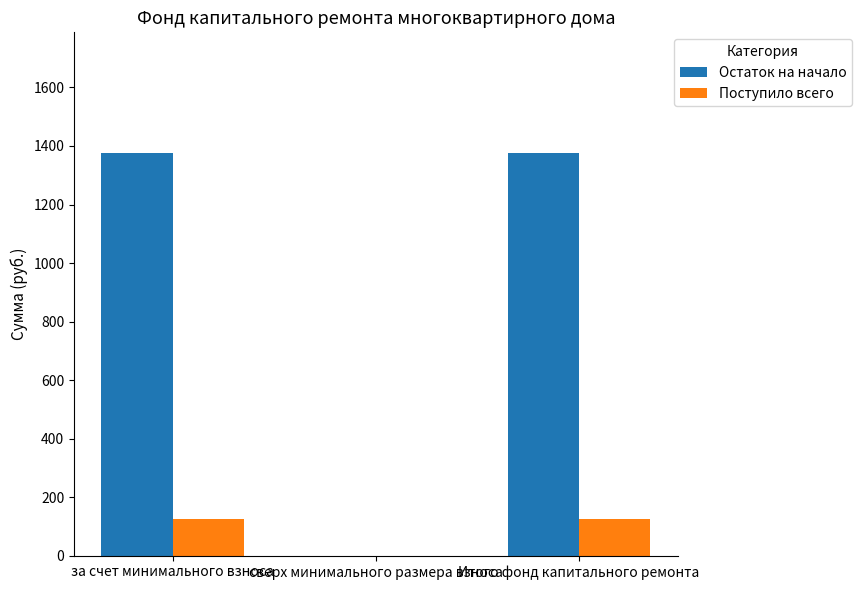

Which series changed the most between сверх минимального размера взноса and Итого фонд капитального ремонта?

Остаток на начало